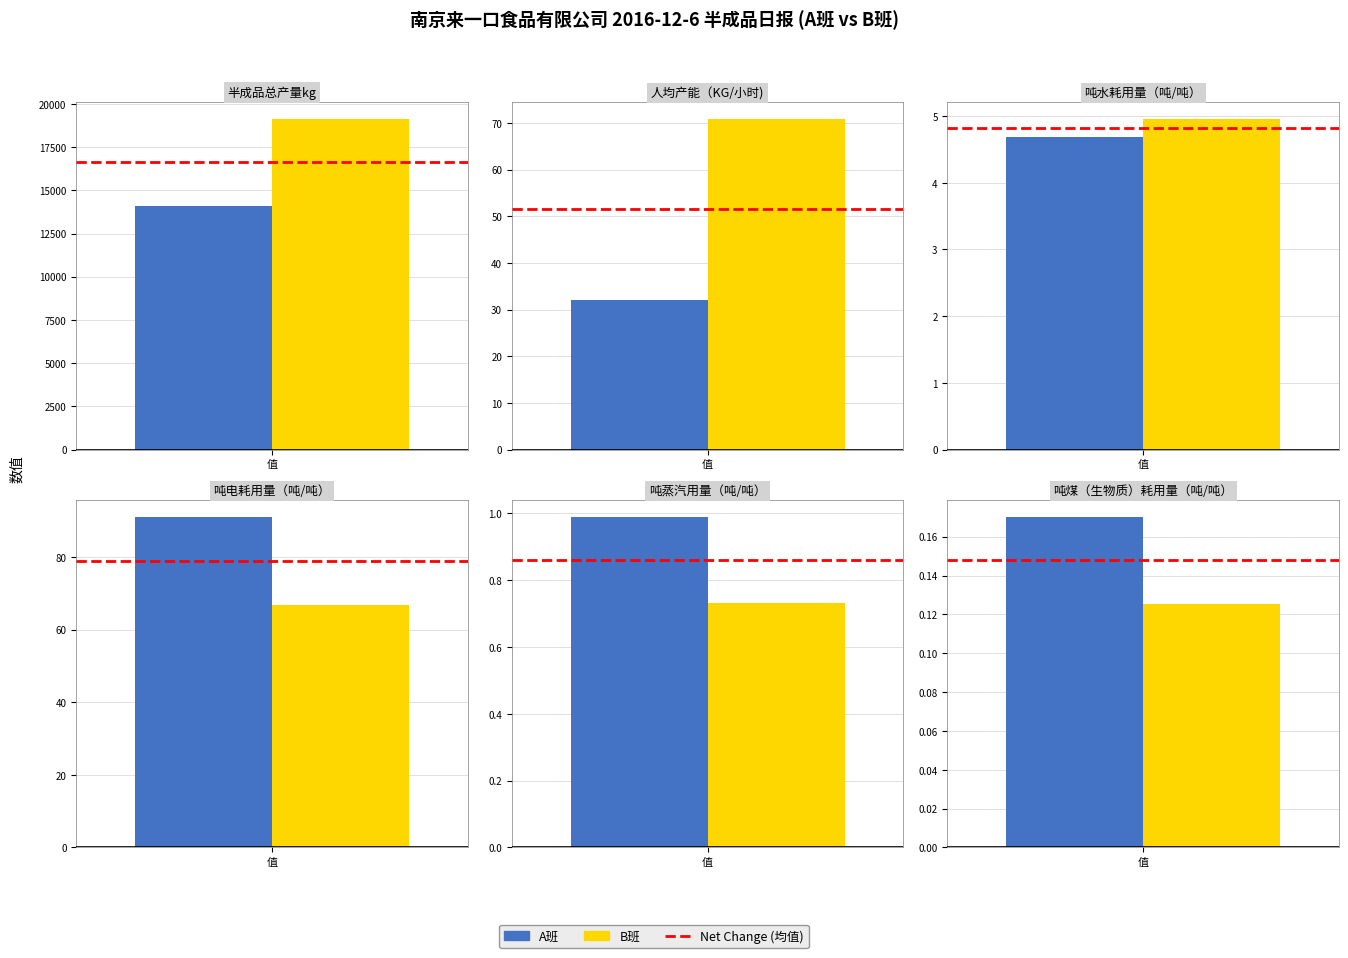

What is the label of the 6th bar from the left?

吨煤（生物质）耗用量（吨/吨）